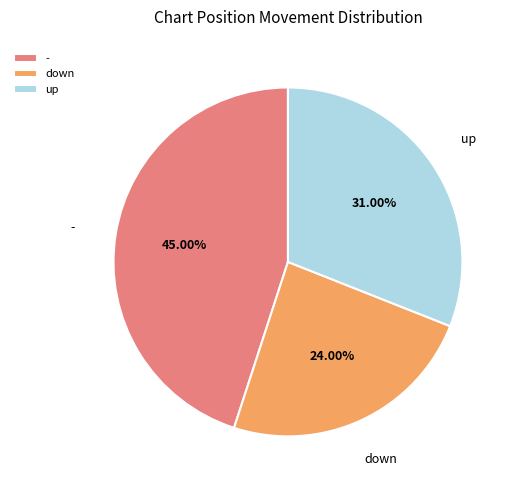

True or false: down accounts for 12% of the total.

False